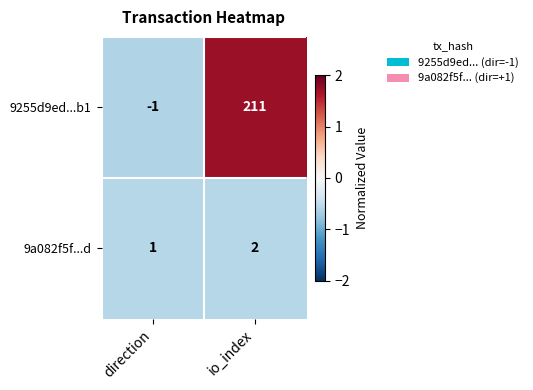

Reading left to right, list all the values displayed in this chart.

9255d9ed...b1: -1	211
9a082f5f...d: 1	2